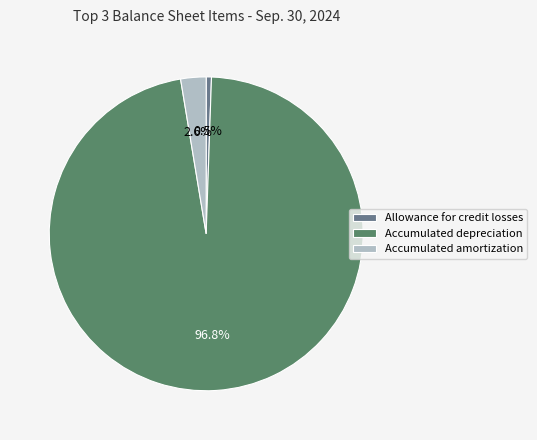

Rank the categories by value from highest to lowest.

Accumulated depreciation, Accumulated amortization, Allowance for credit losses